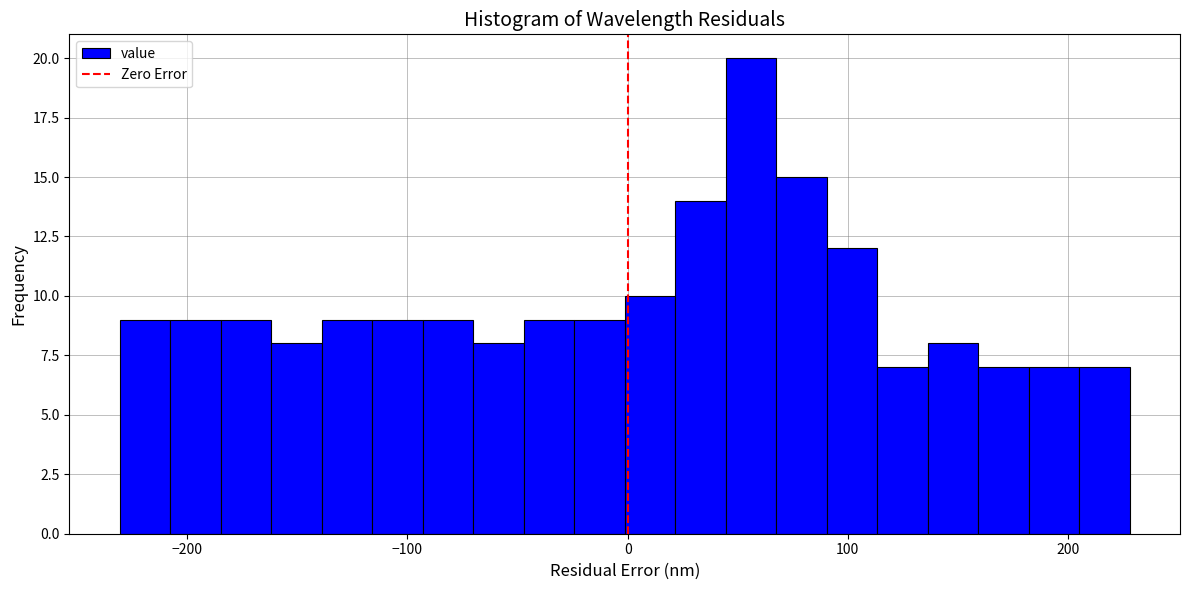

Read against the x-axis, roughly where is the centre of the tallest bar?

60